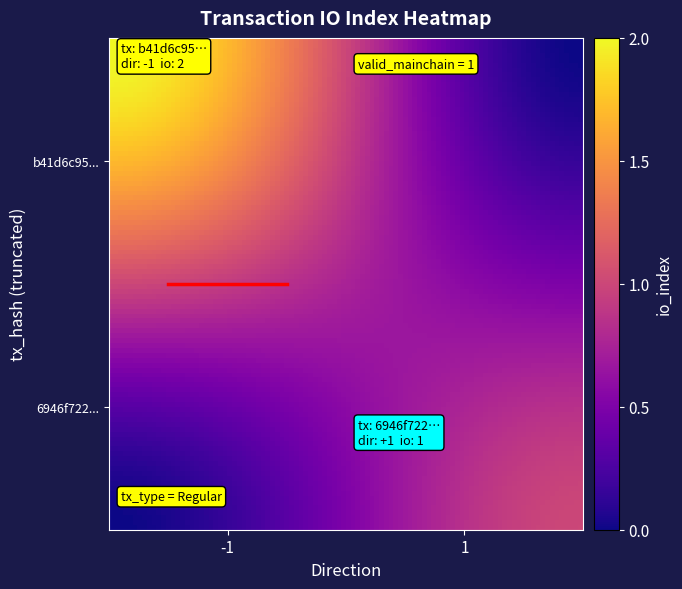

Reading right to left, extract all data points from this chart.

b41d6c95fd2badf8784b4d7dfd49b0258304a6a: 2	-1
6946f722717d9cc126ae39d05ab6655504f6977: 1	1